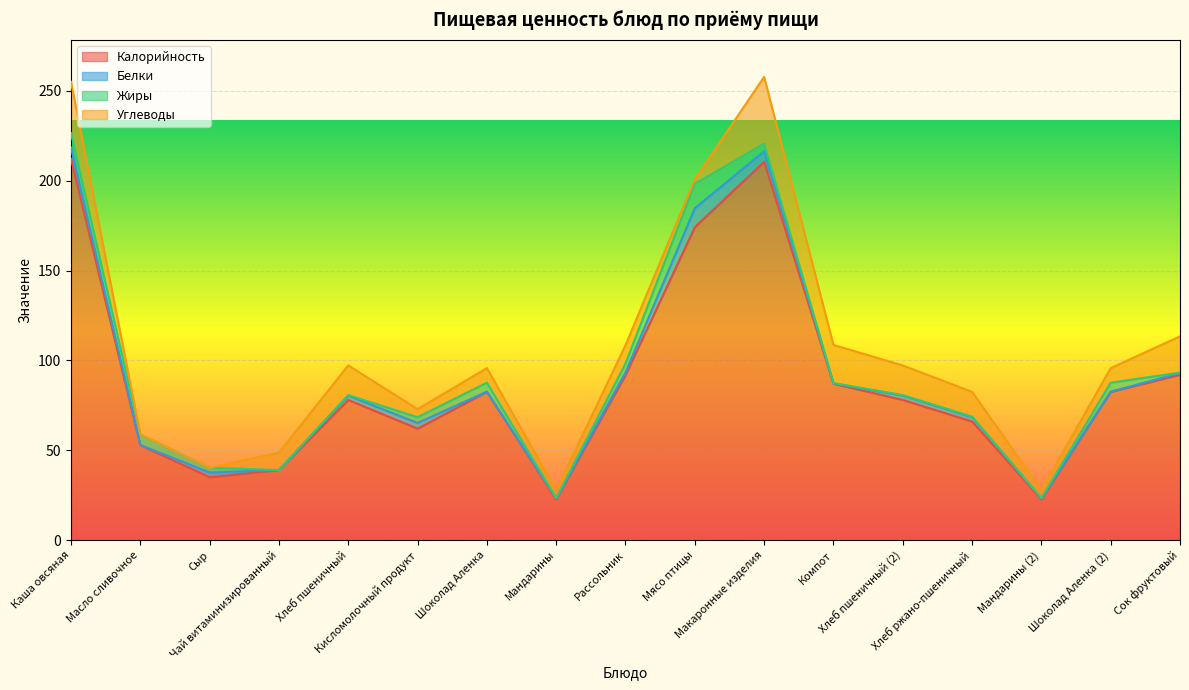

Which label corresponds to the largest value in the chart?

Каша овсяная